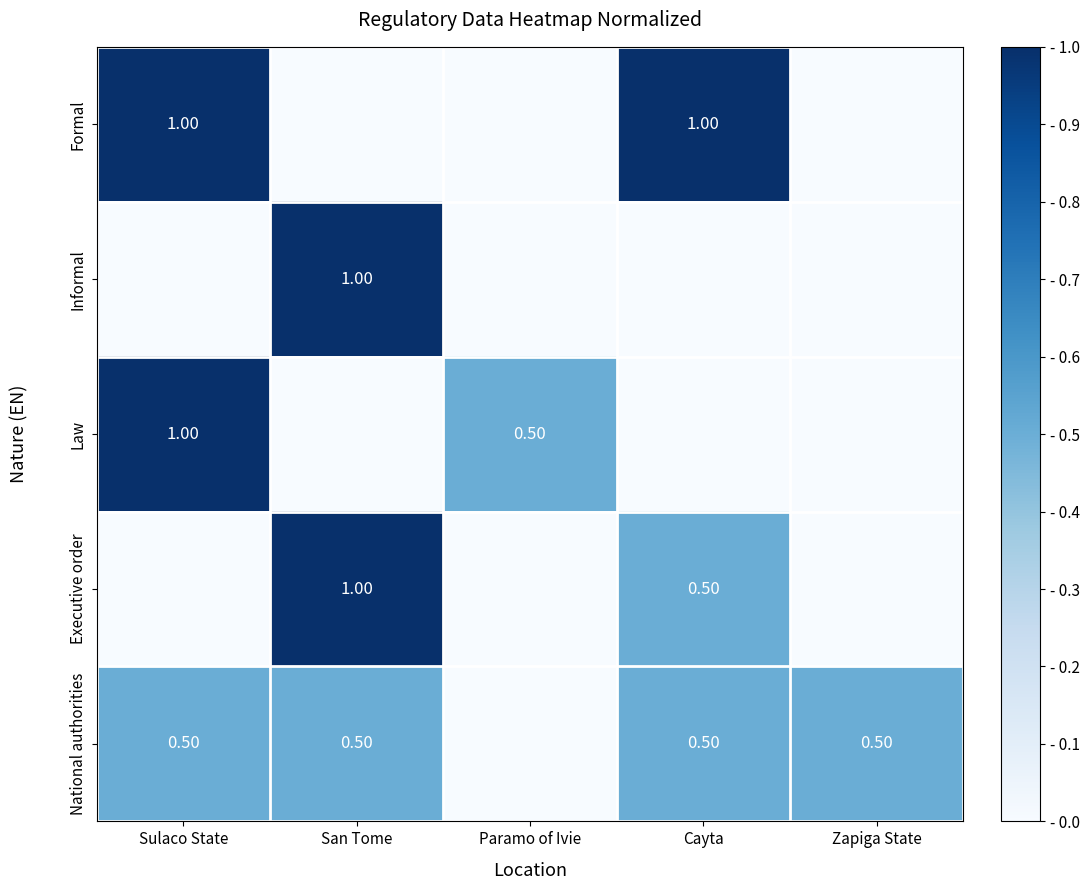

The Formal series shows 1.0 at Cayta. True or false?

True